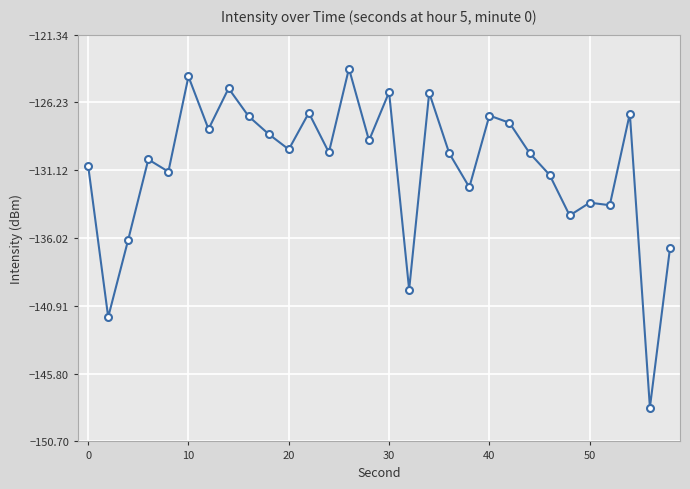

What is the average value?

-130.9